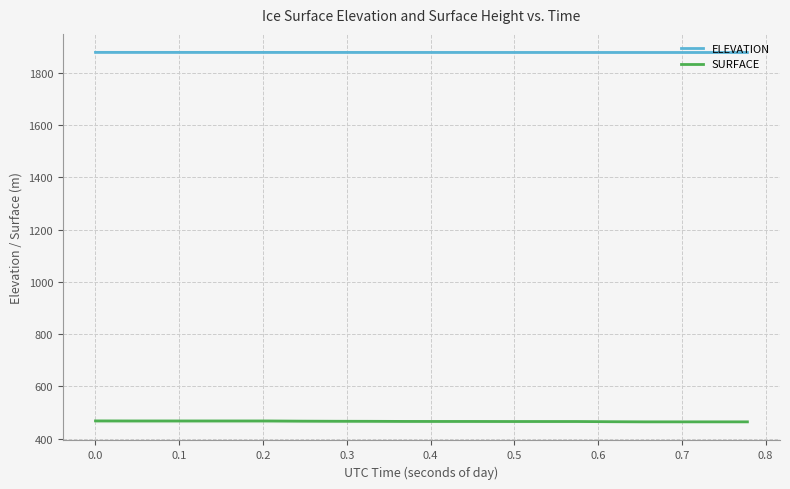

List the series in order of their peak value, highest first.

ELEVATION, SURFACE